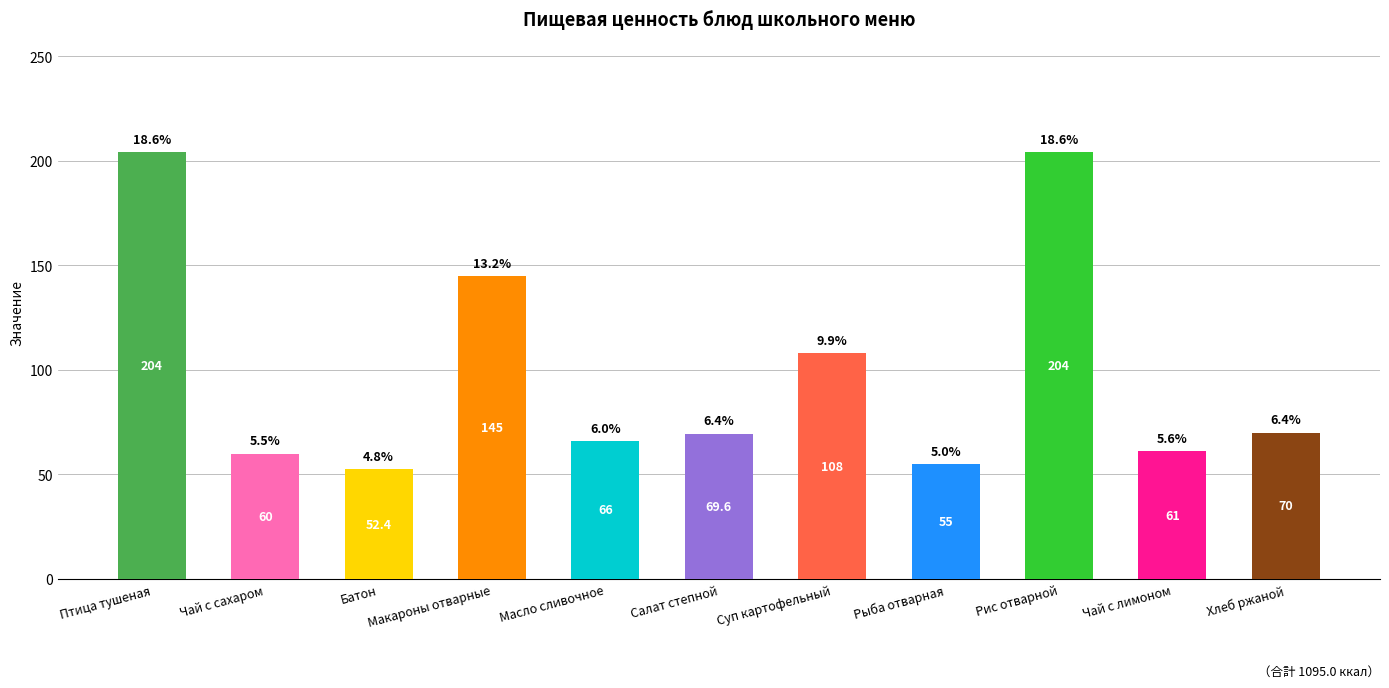

Which has a higher value, Рыба отварная or Рис отварной?

Рис отварной